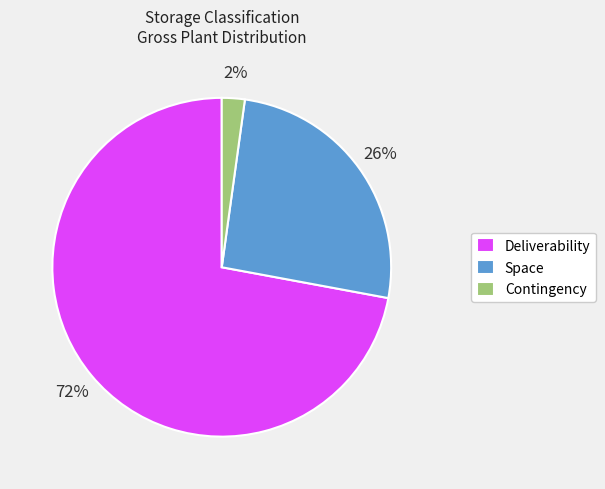

Rank the categories by value from lowest to highest.

Contingency, Space, Deliverability